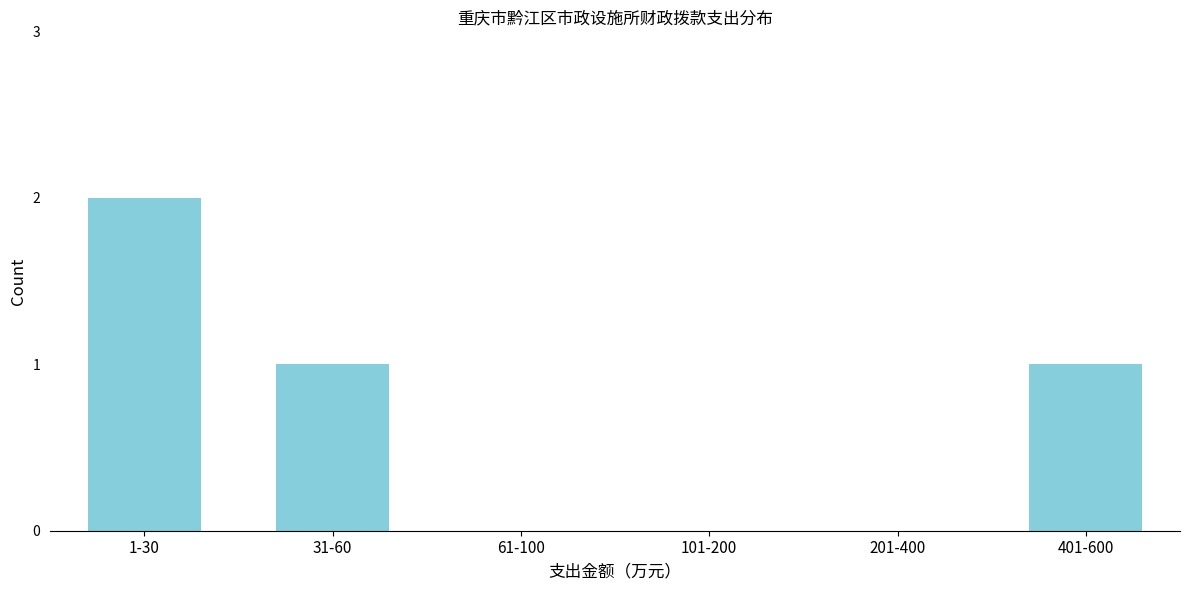

Reading left to right, list all the values displayed in this chart.

1-30=2	31-60=1	61-100=0	101-200=0	201-400=0	401-600=1